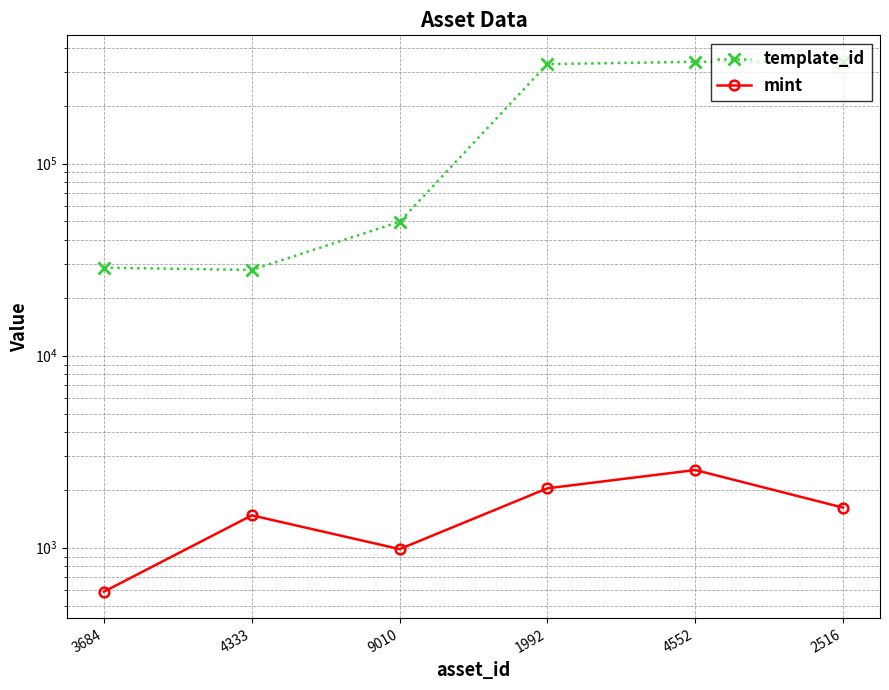

How many lines are shown in the chart?

2